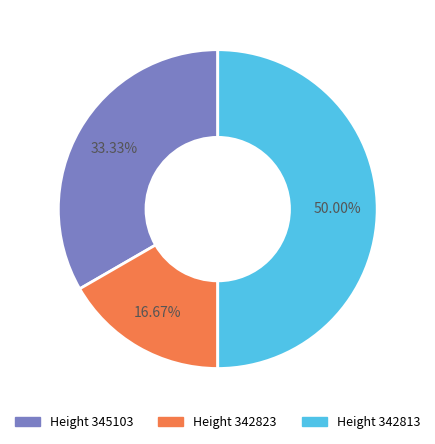

Combined, do Height 342813 and Height 345103 account for over 50%?

Yes